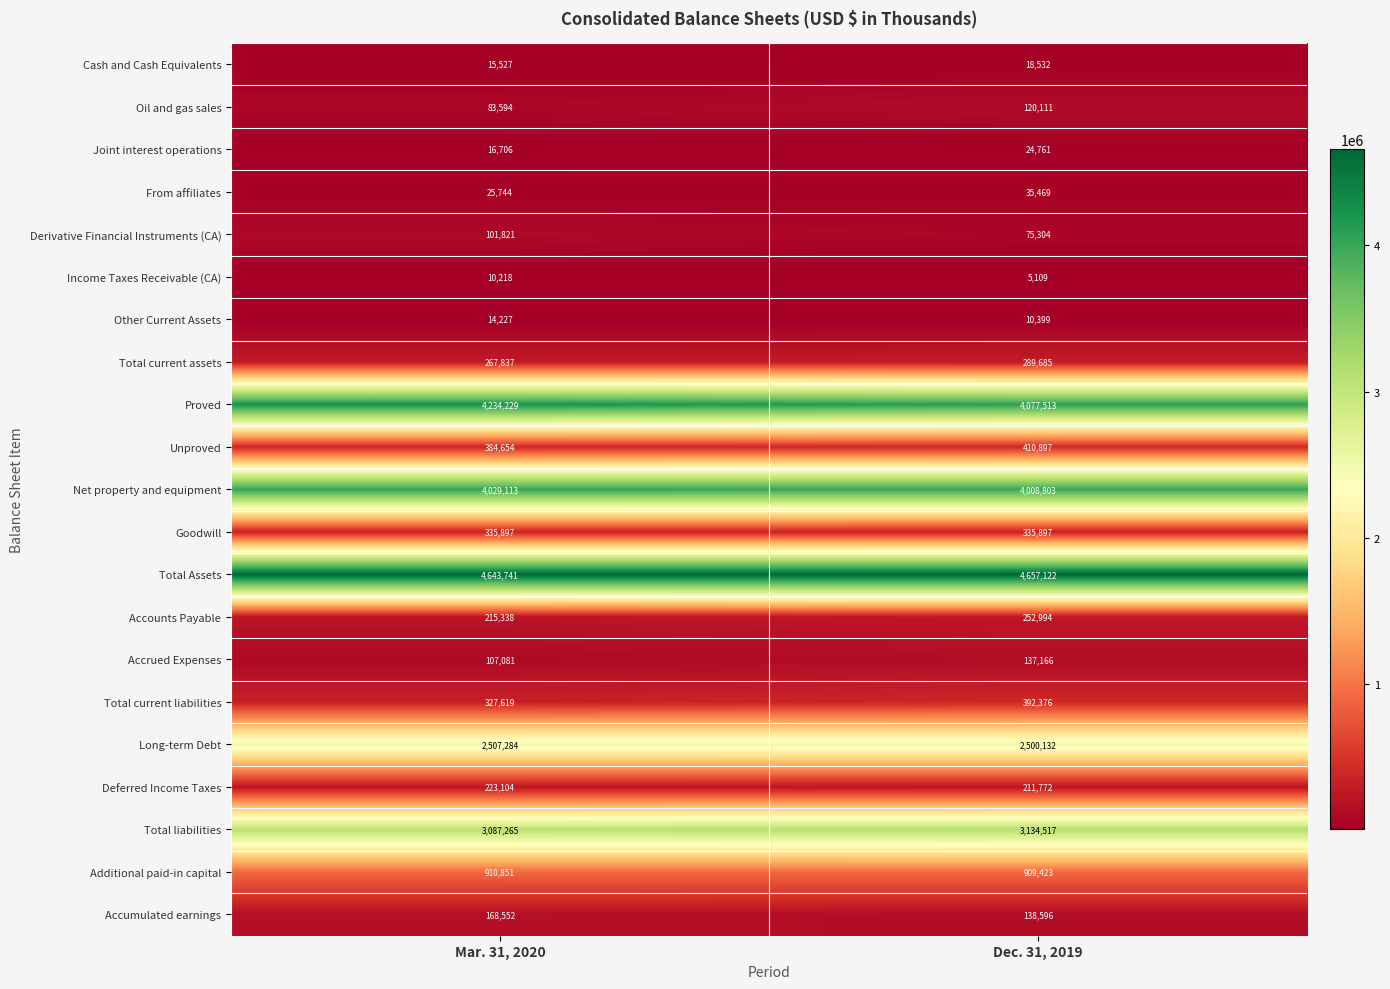

Read the Accounts Payable value at Mar. 31, 2020.

215338